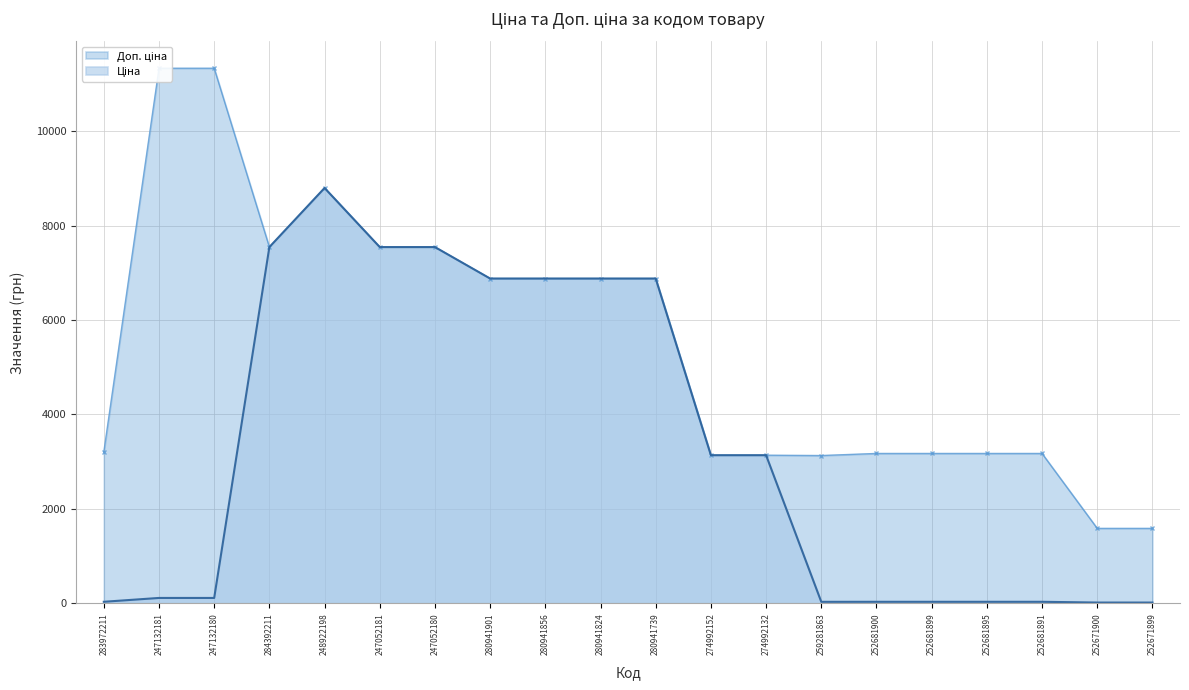

What is the sum of all Ціна values?

65675.7